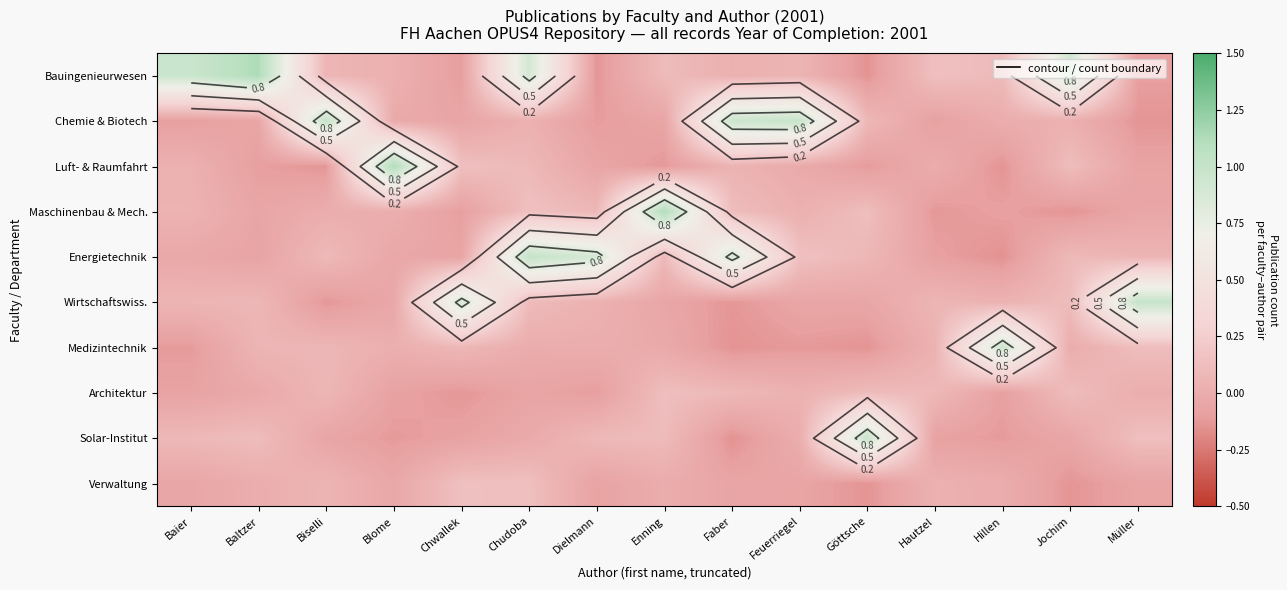

Between Chudoba and Jochim, which series saw the biggest shift?

Energietechnik